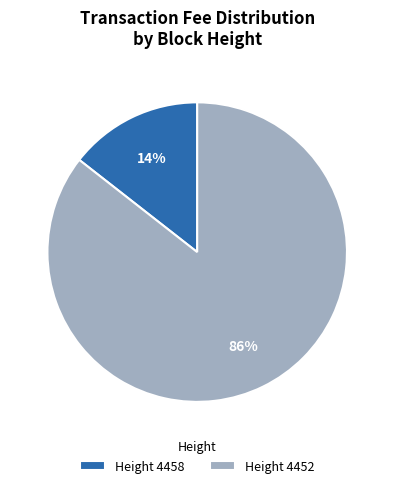

Which slice is the largest?

Height 4452